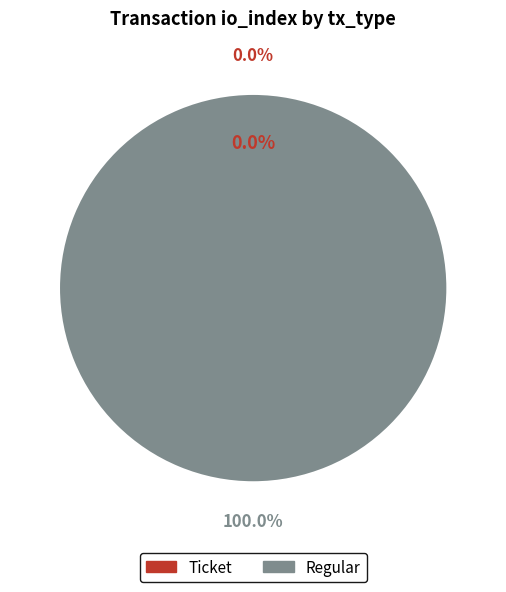

Count the number of slices in the pie.

2